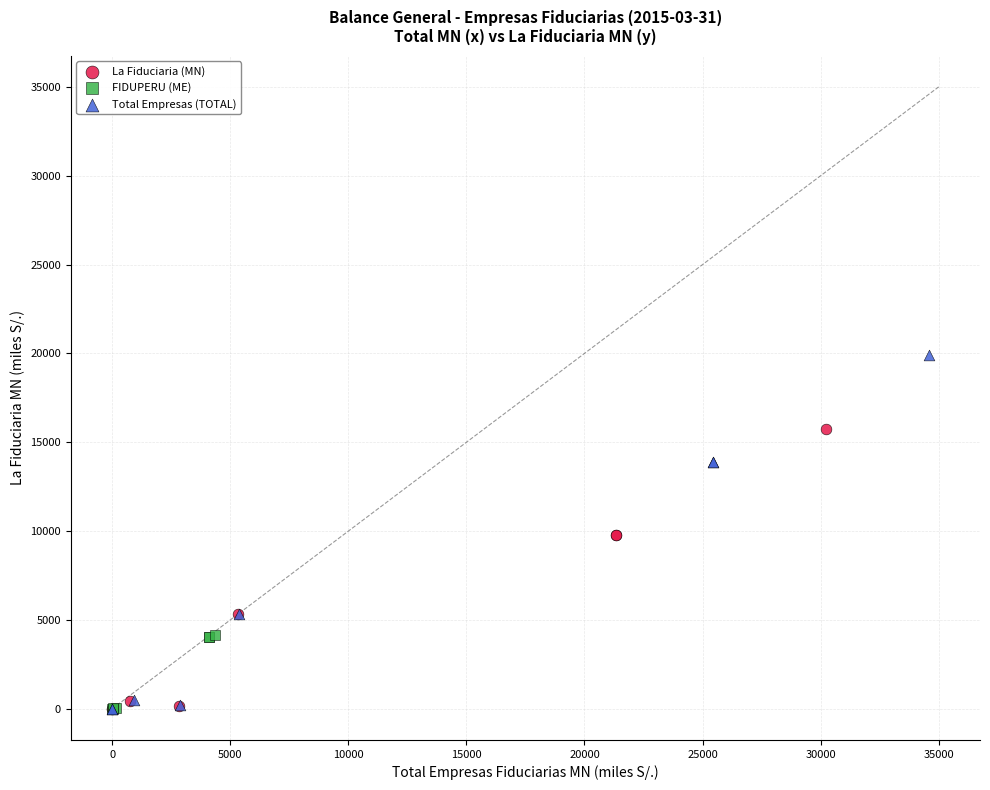

Which series contains the highest Y value?

Total Empresas (TOTAL)